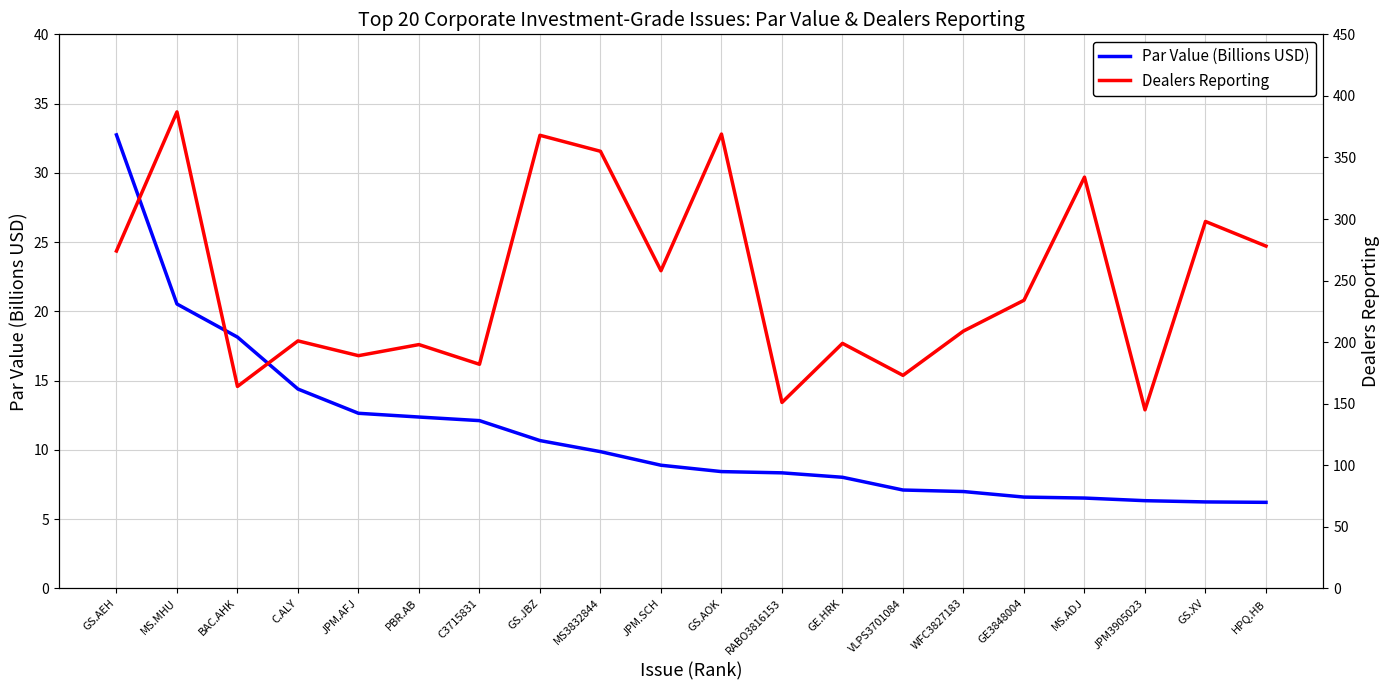

What is the label of the 14th point from the right?

C3715831